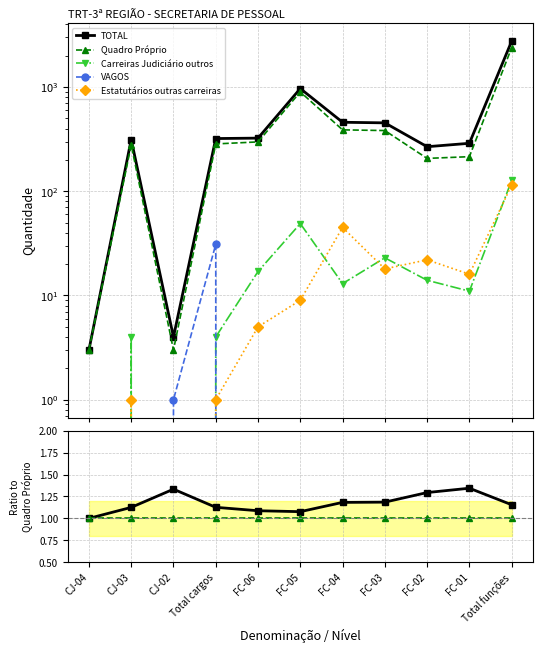

How many distinct data groups are displayed?

5